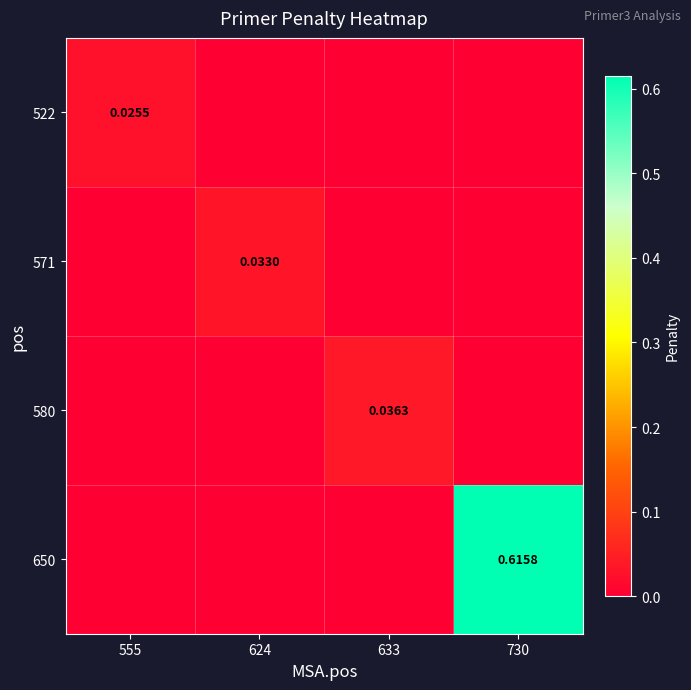

Is the value of 580 at 555 greater than the value of 522 at 624?

No